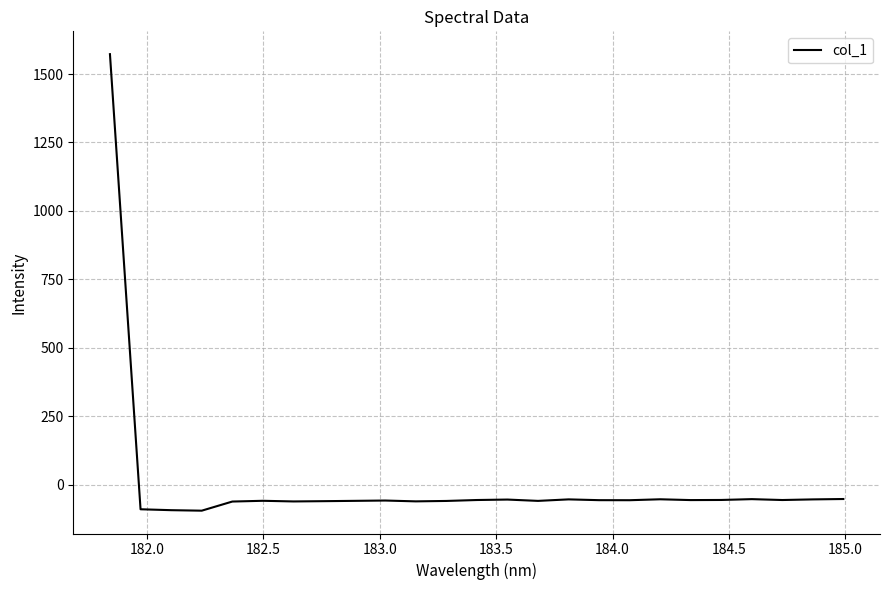

What is the difference between the maximum and minimum values?

1667.9